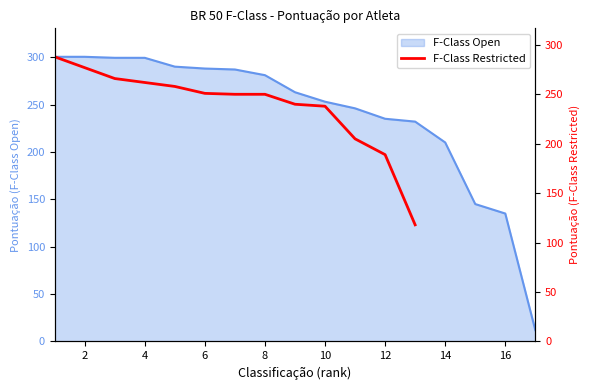

Is it true that the value at 4 is 412.0?

False